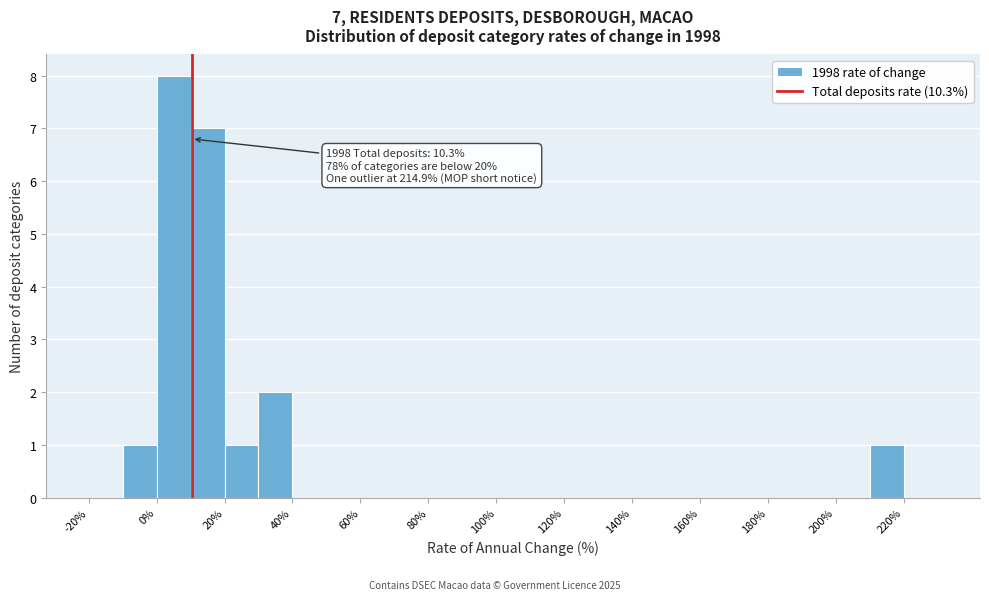

Which range on the x-axis has the tallest bar?

0 to 10